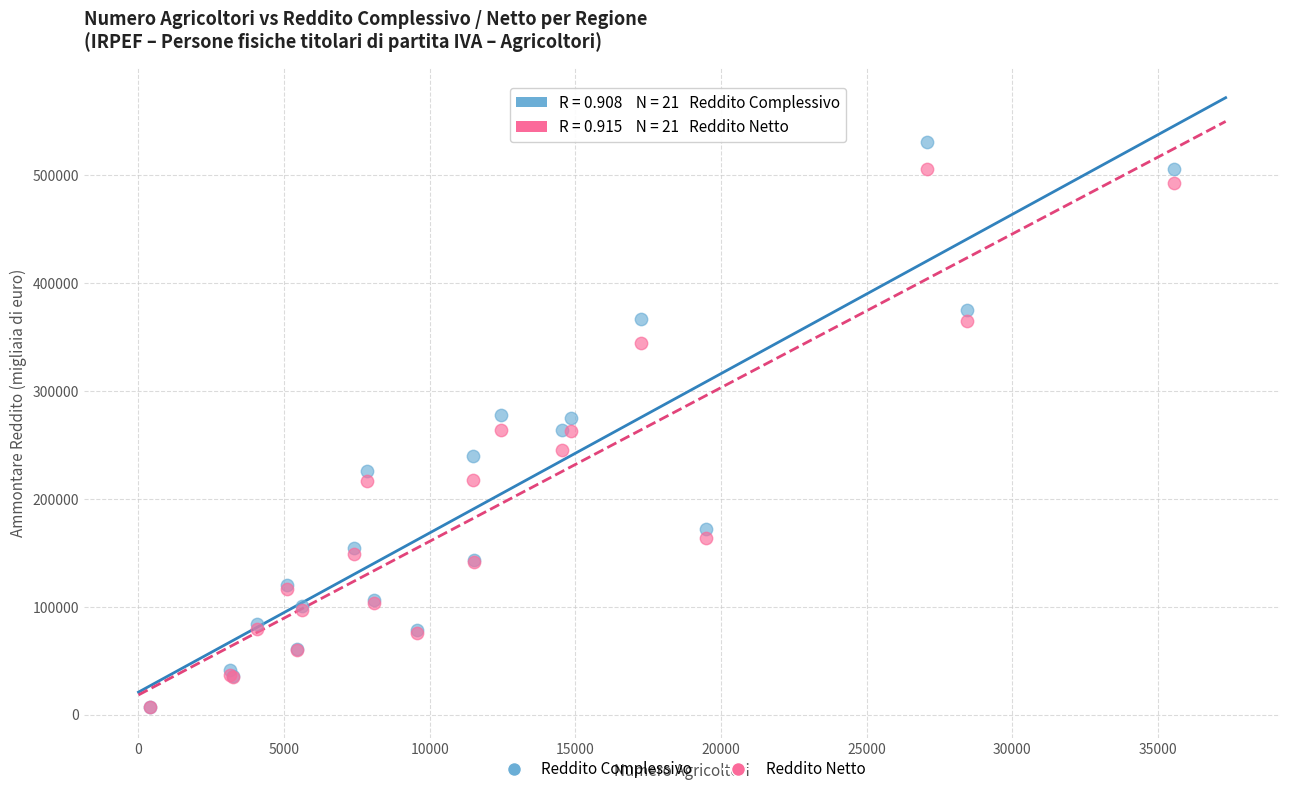

Which series contains the highest Y value?

Reddito Complessivo